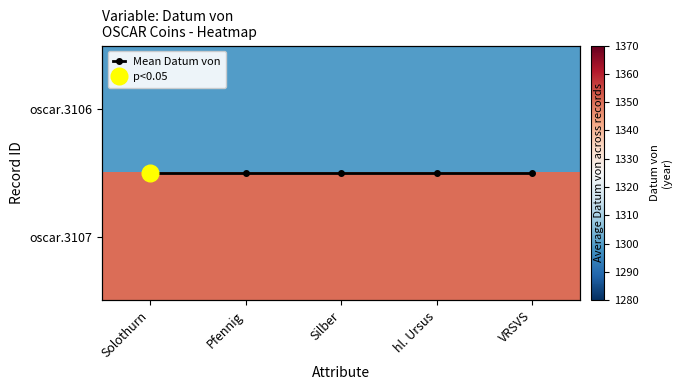

At how many categories does at least one series exceed 340?

5